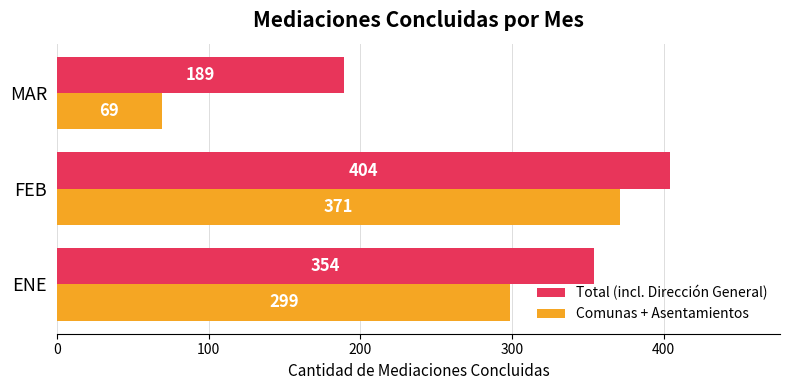

What is the difference between the Comunas + Asentamientos values at FEB and ENE?

72